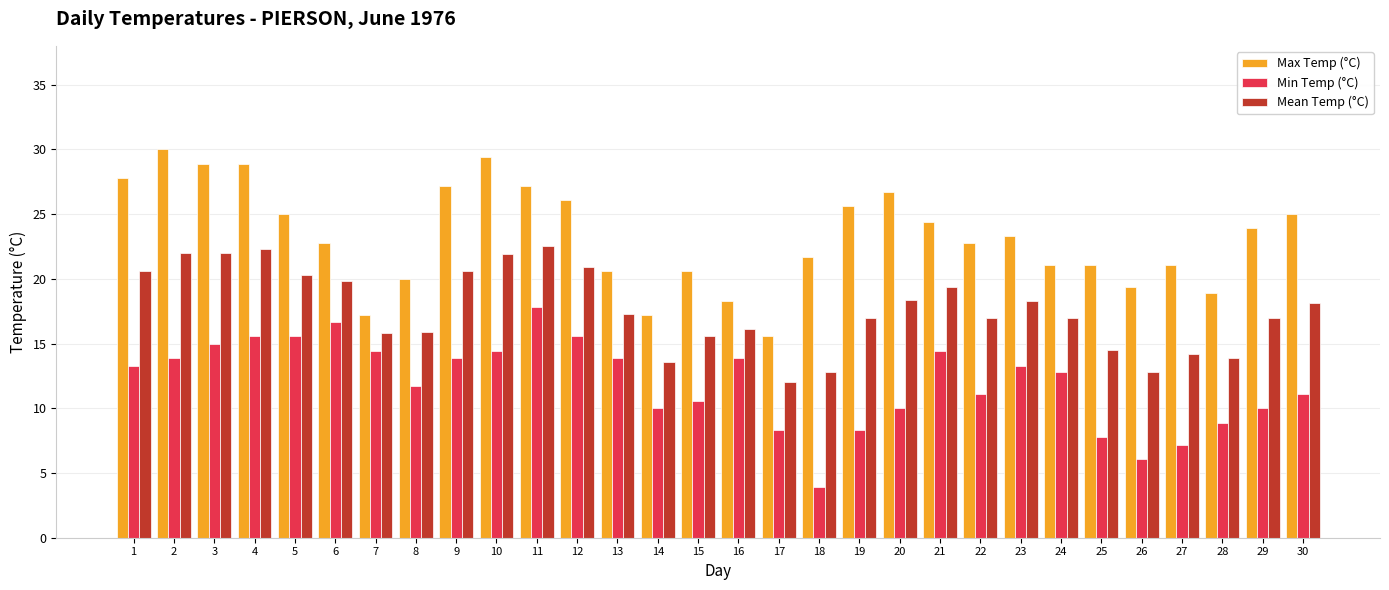

What are all the series names shown in the legend?

Max Temp (°C), Min Temp (°C), Mean Temp (°C)